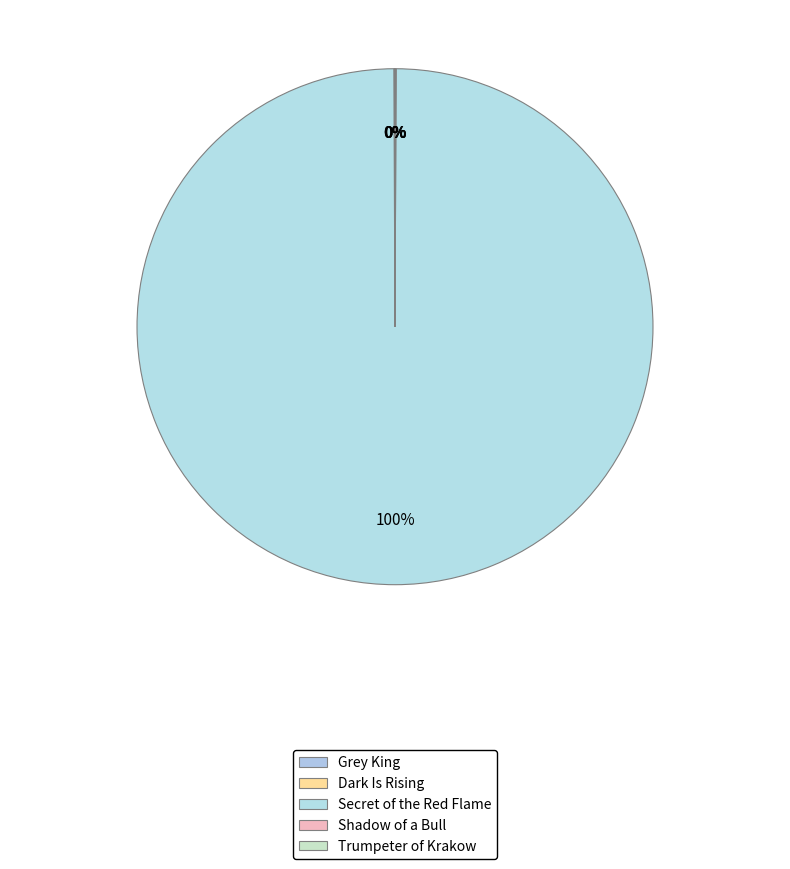

What is the majority slice?

Secret of the Red Flame